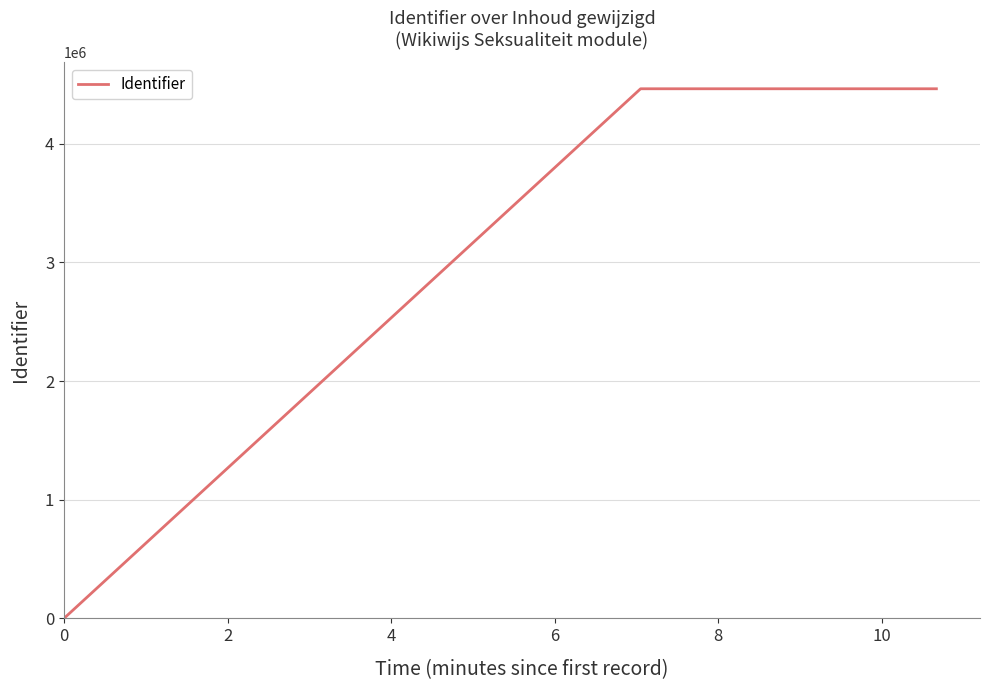

What is the maximum value shown in the chart?

4462865